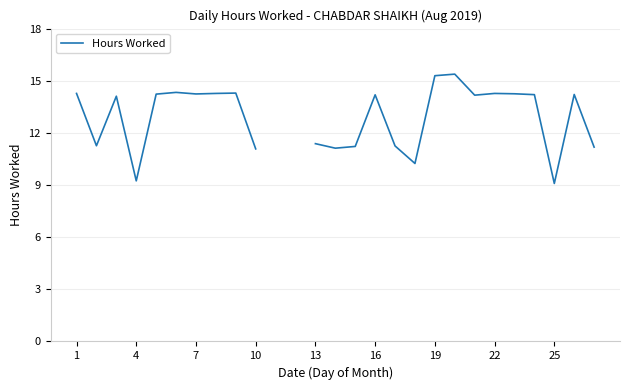

Does the chart display data point markers on the line(s)?

No